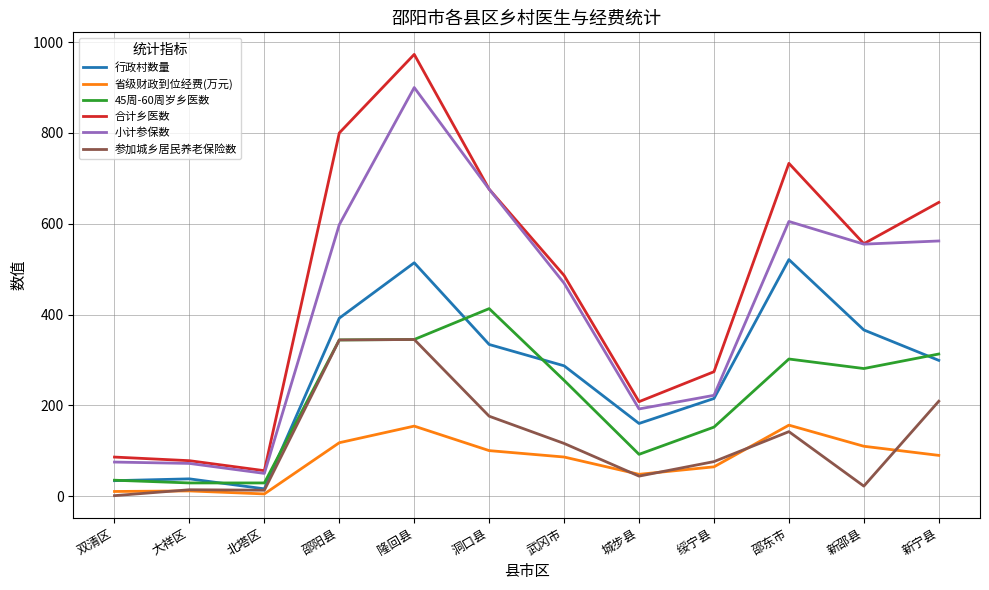

Between 邵东市 and 新邵县, which series saw the biggest shift?

合计乡医数